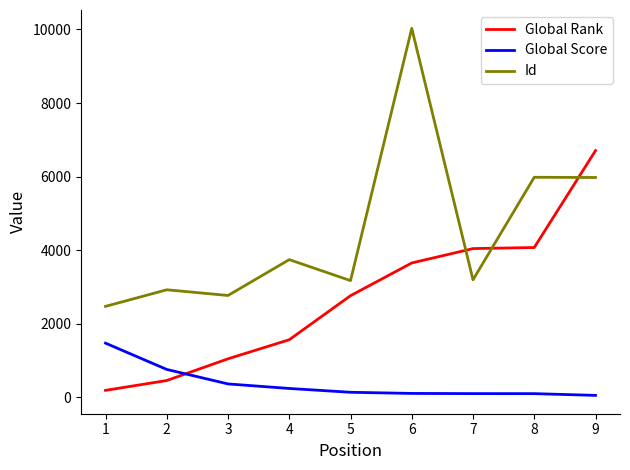

True or false: Id and Global Score cross at least once.

False